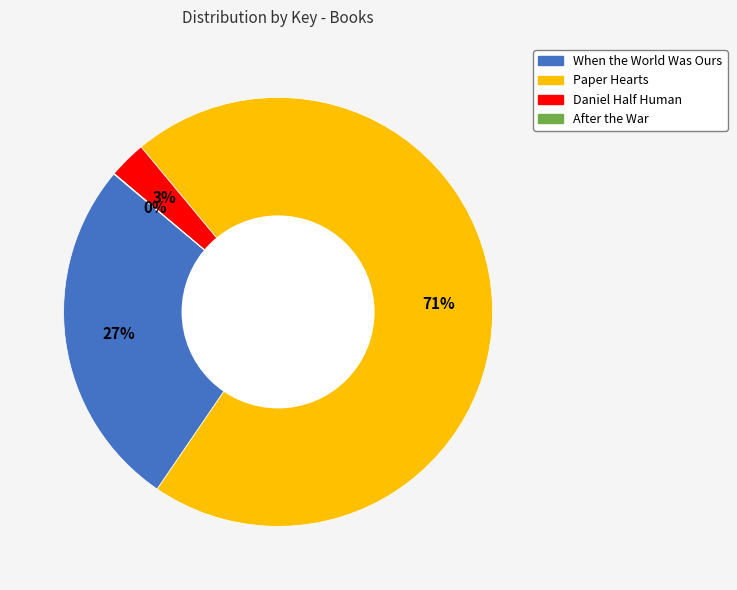

Is the sum of Paper Hearts and Daniel Half Human greater than half?

Yes